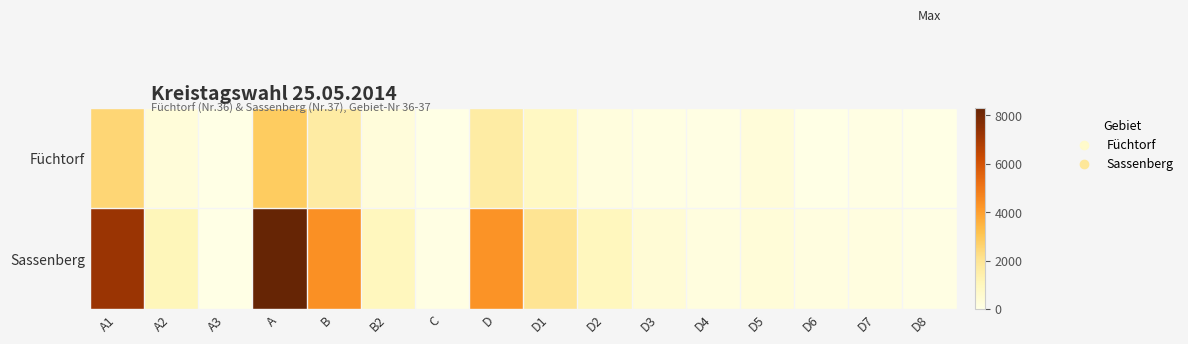

What is the total value across all series at D4?

237